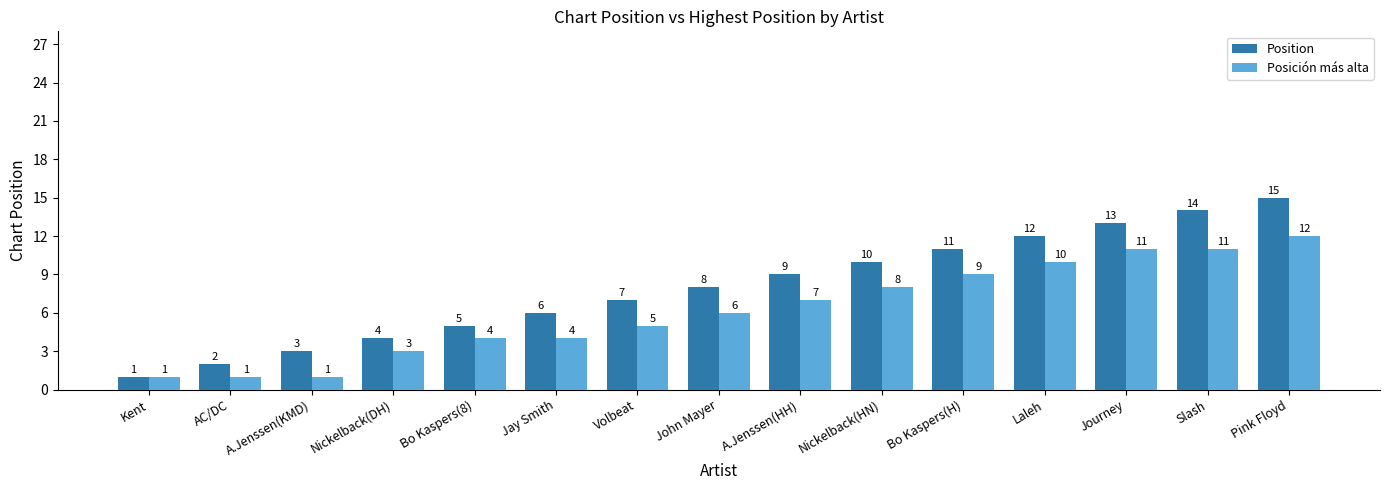

At which label does Posición más alta reach its peak?

Pink Floyd